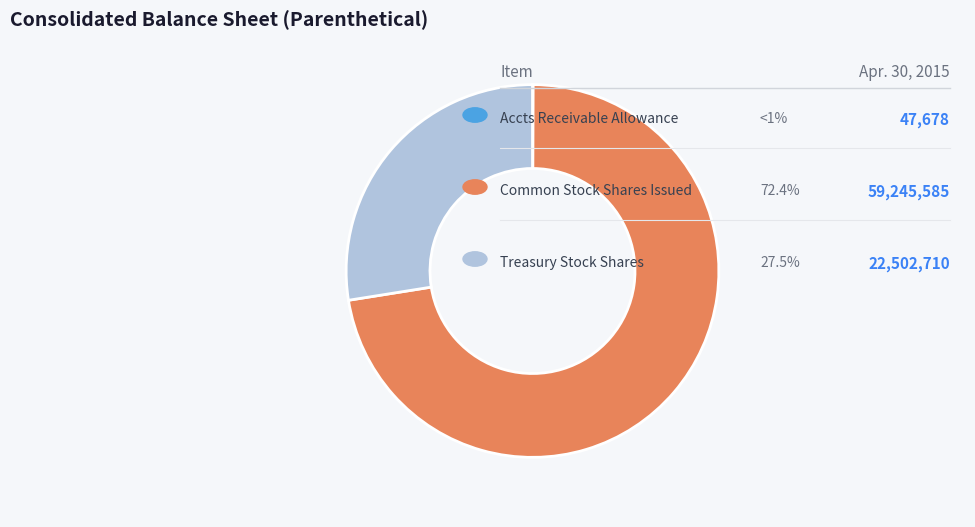

Does any single category account for the majority?

Yes